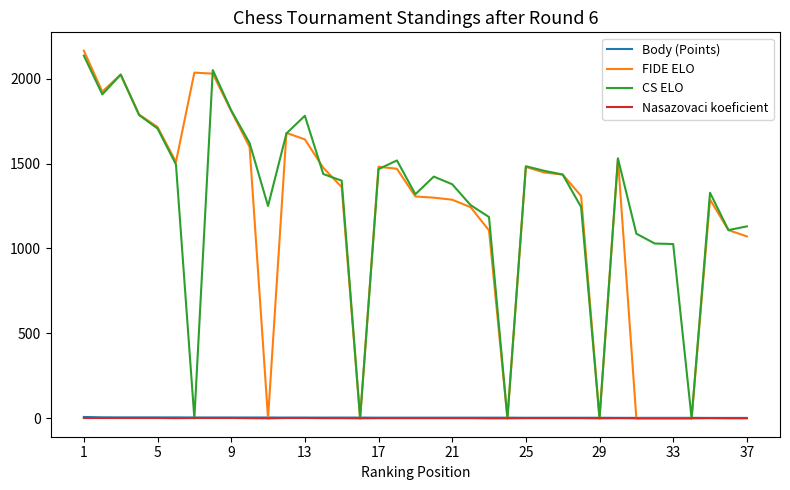

What is the maximum value shown in the chart?

2164.0